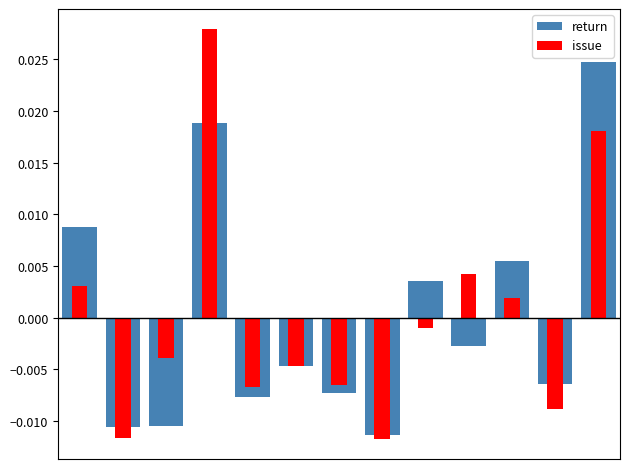

At which label does return reach its peak?

12